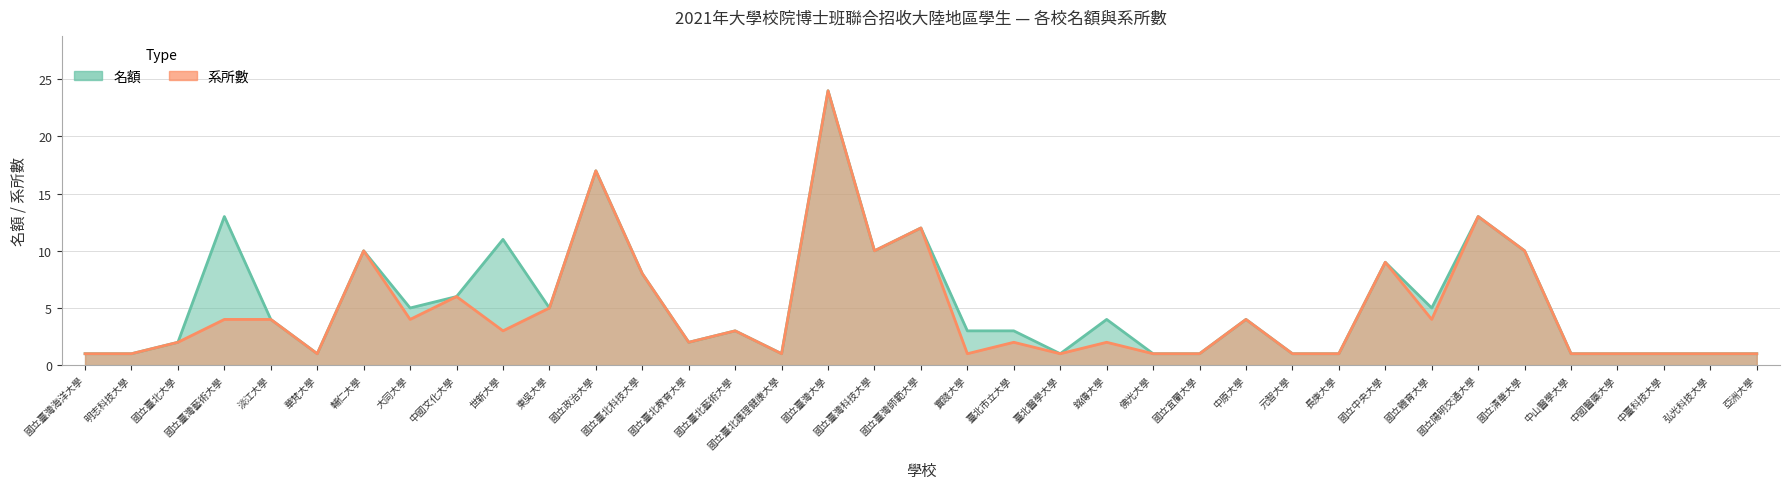

Between 國立陽明交通大學 and 亞洲大學, which series saw the biggest shift?

名額